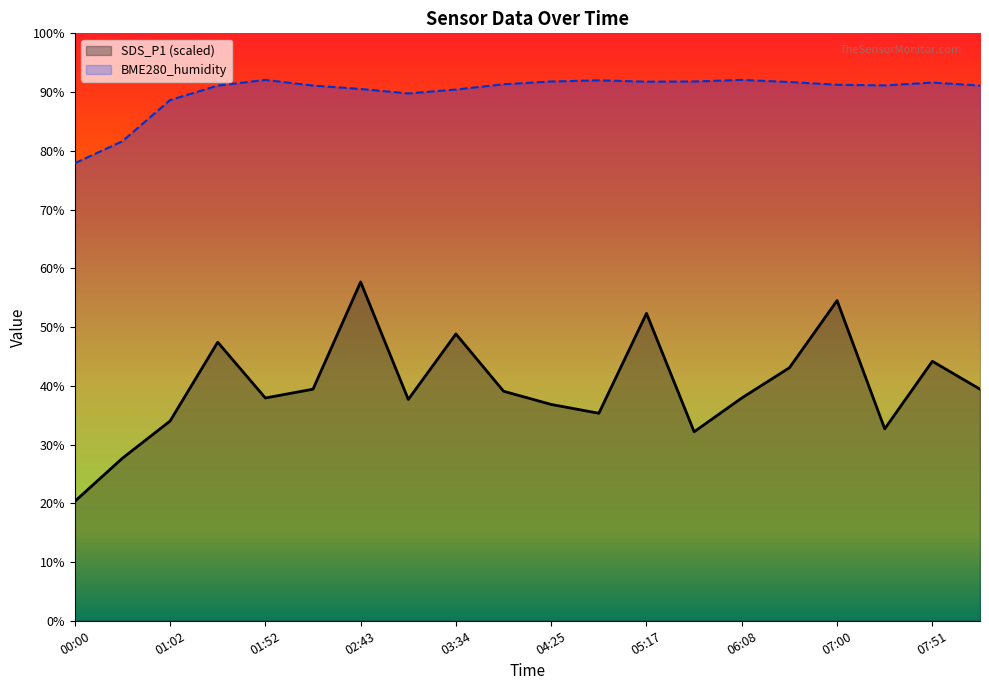

At which label does BME280_humidity reach its peak?

01:52